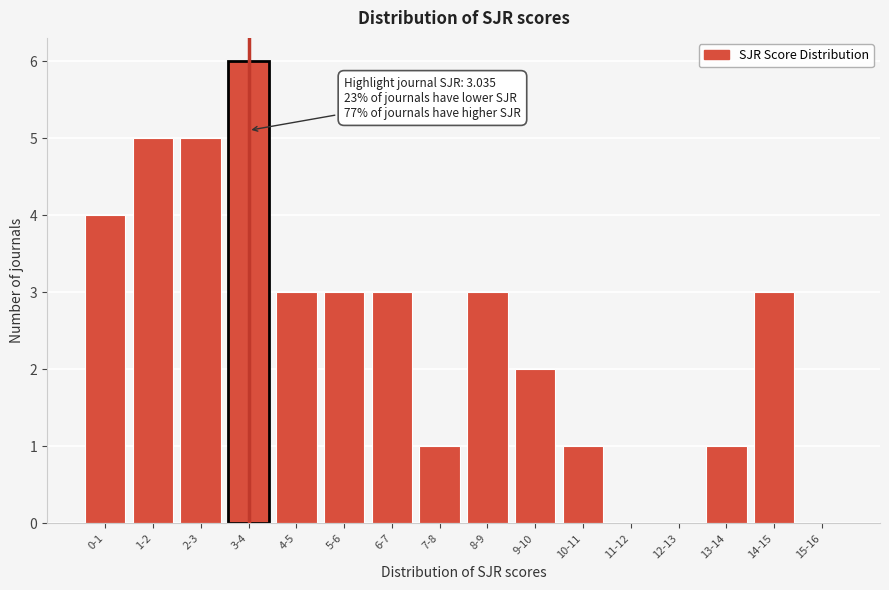

Reading right to left, list all the values displayed in this chart.

15-16=0	14-15=3	13-14=1	12-13=0	11-12=0	10-11=1	9-10=2	8-9=3	7-8=1	6-7=3	5-6=3	4-5=3	3-4=6	2-3=5	1-2=5	0-1=4